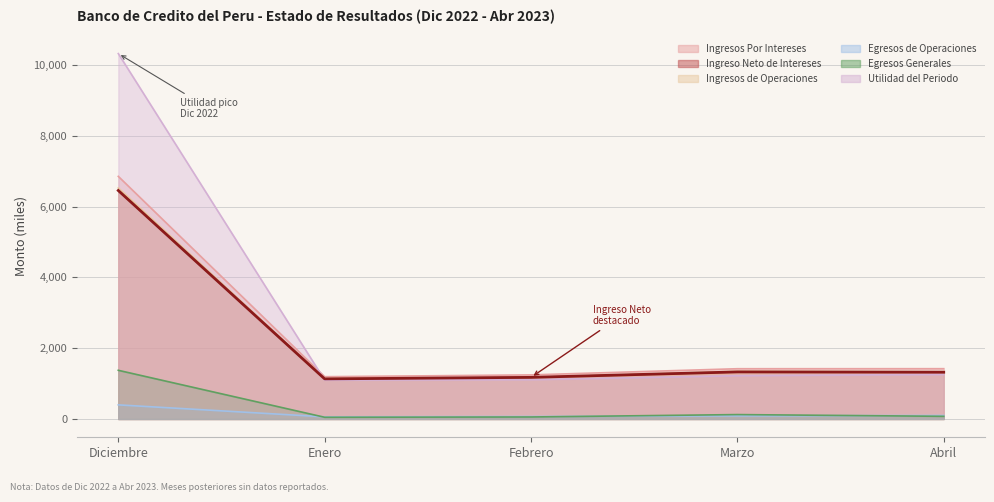

Where is the data nearest to the value 3795?

Marzo